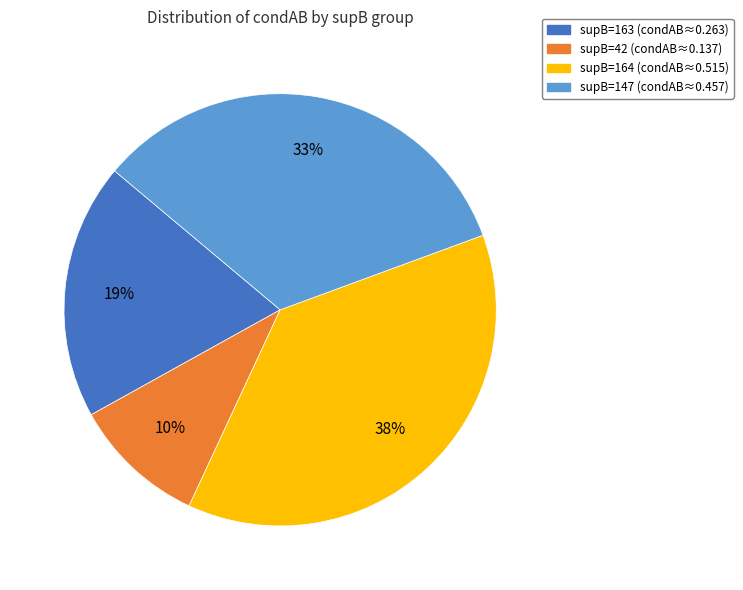

To the nearest percent, what is the average slice percentage?

25%